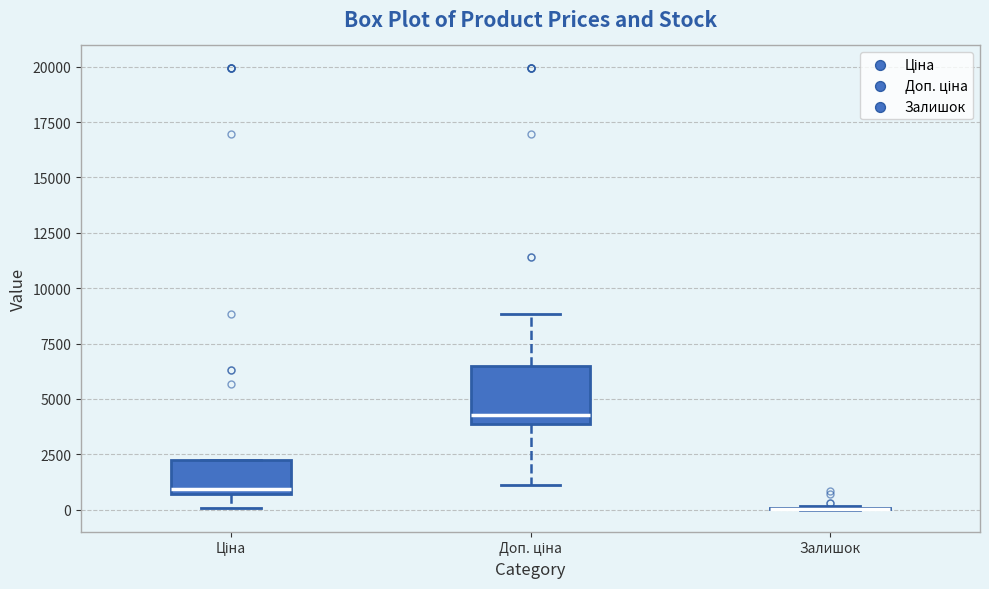

Reading left to right, transcribe this box plot: for each box, give where its median line is, the range the box spans, and where its two whiskers end, as read against the y-axis. The values are not printed on the chart, so give them approximately, as read against the axis.

Ціна: median 1000, box 500 to 2000, whiskers 0 to 2000
Доп. ціна: median 4500, box 4000 to 6500, whiskers 1000 to 9000
Залишок: box collapsed to a line at 0, whiskers 0 to 0